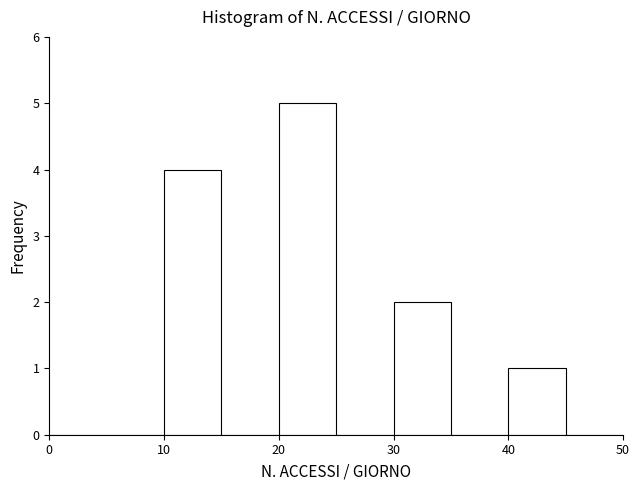

Reading left to right, transcribe this chart: for each bar, give the range it covers on the x-axis and its height. The values are not printed on the chart, so give them approximately, as read against the axis.

0 to 5: 0
5 to 10: 0
10 to 15: 4
15 to 20: 0
20 to 25: 5
25 to 30: 0
30 to 35: 2
35 to 40: 0
40 to 45: 1
45 to 50: 0